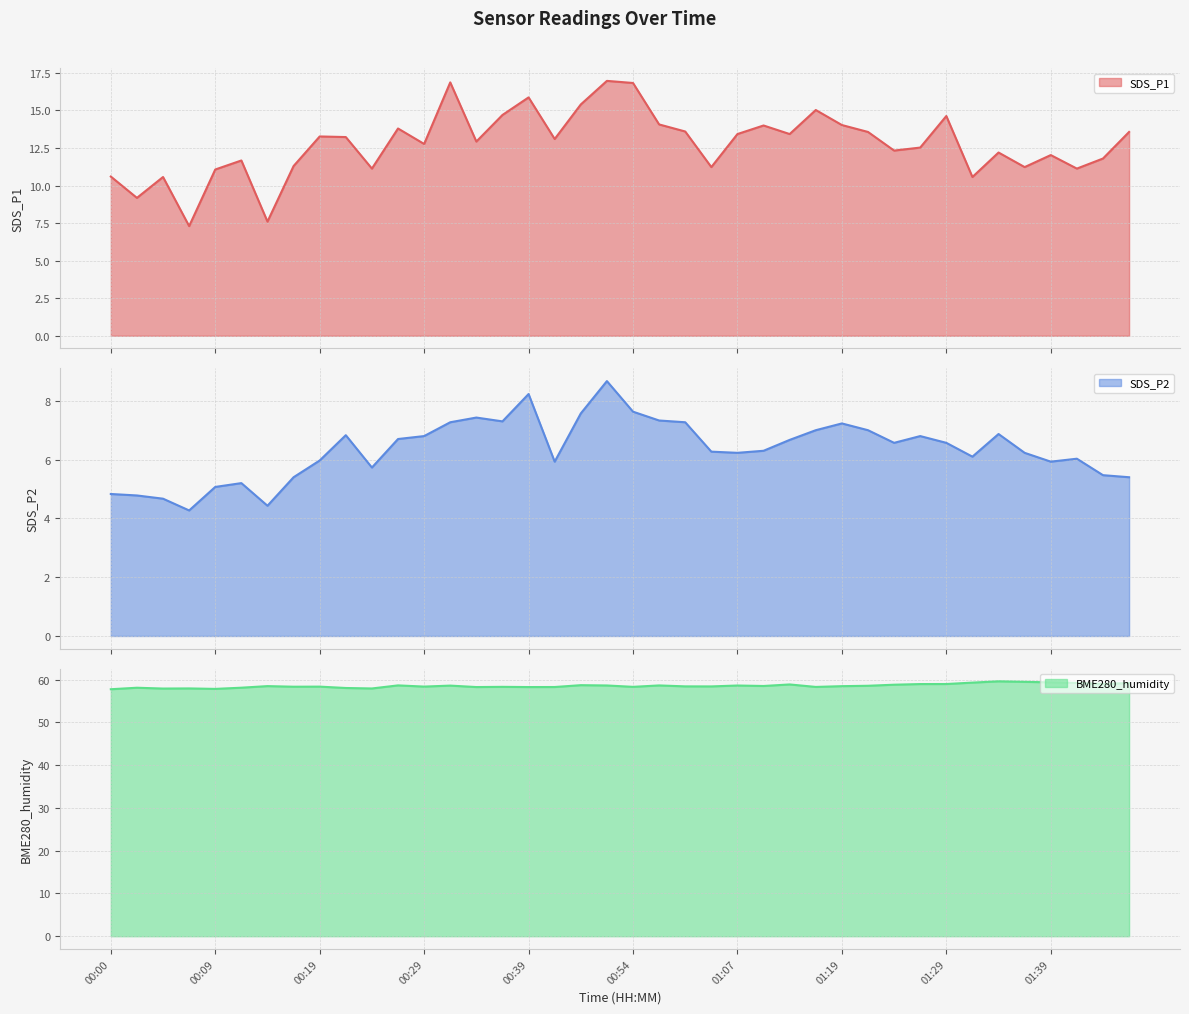

What is the label of the 37th point from the right?

00:07